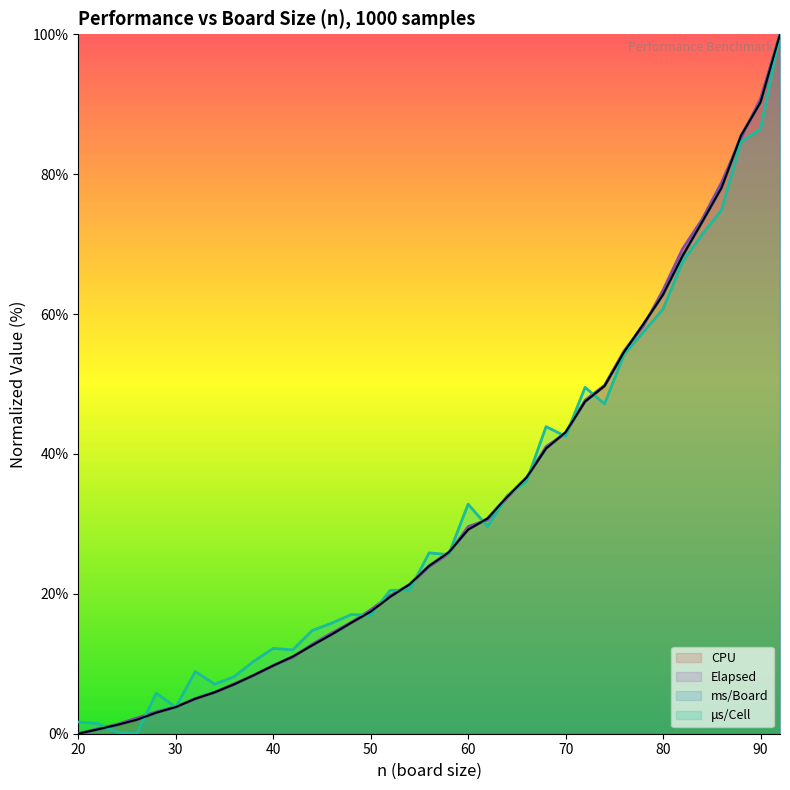

Does the chart display data point markers on the line(s)?

No